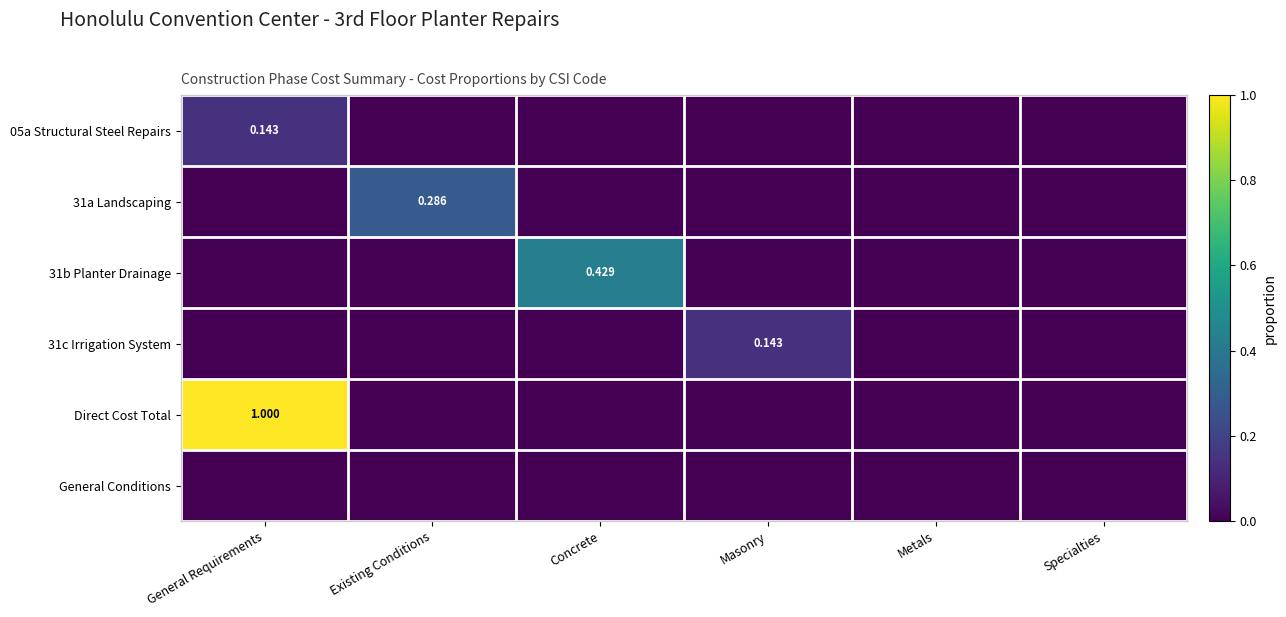

Is the value of 31a Landscaping at Metals greater than the value of 31c Irrigation System at Specialties?

No